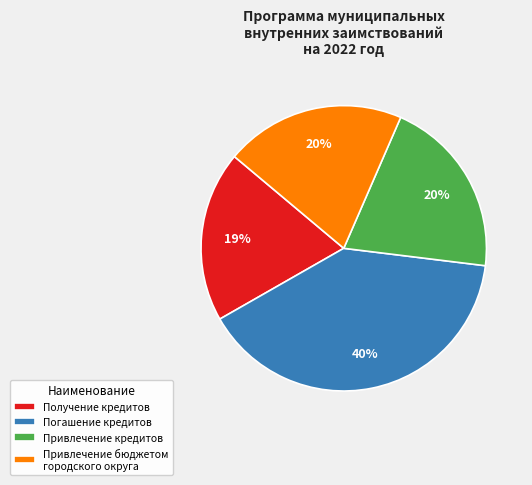

Is the sum of Привлечение бюджетом городского округа and Получение кредитов greater than half?

No